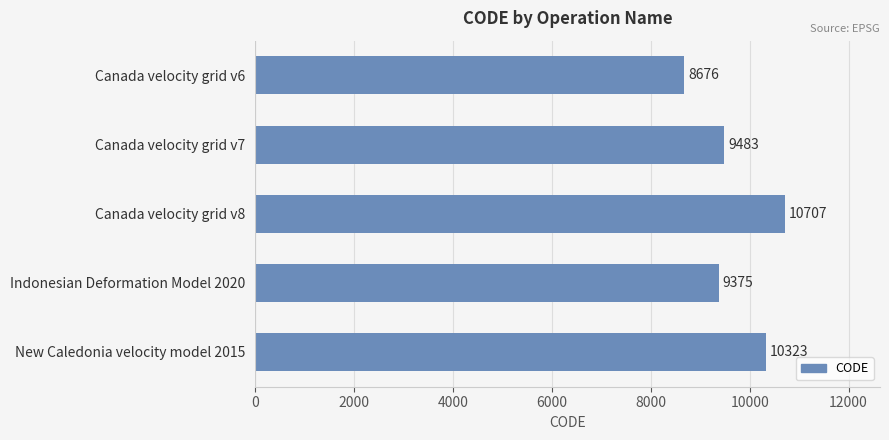

Reading bottom to top, list all the values displayed in this chart.

New Caledonia velocity model 2015=10323	Indonesian Deformation Model 2020=9375	Canada velocity grid v8=10707	Canada velocity grid v7=9483	Canada velocity grid v6=8676